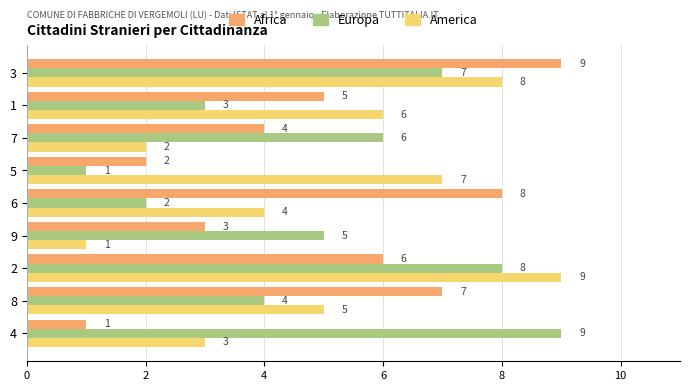

What is the difference between the maximum and second lowest values in the Africa series?

7